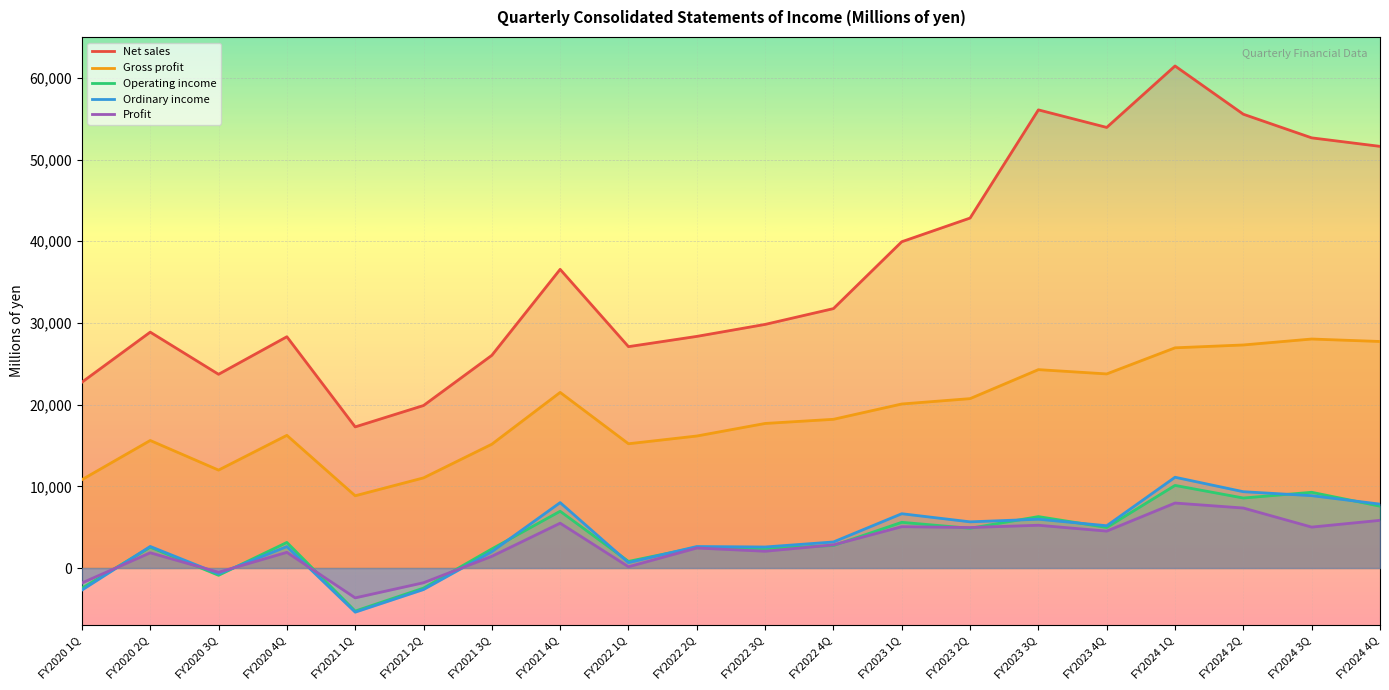

How many negative values does the Operating income series have?

4